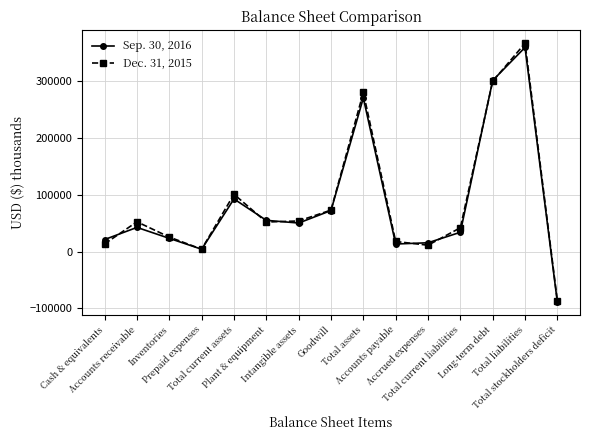

How many distinct data groups are displayed?

2